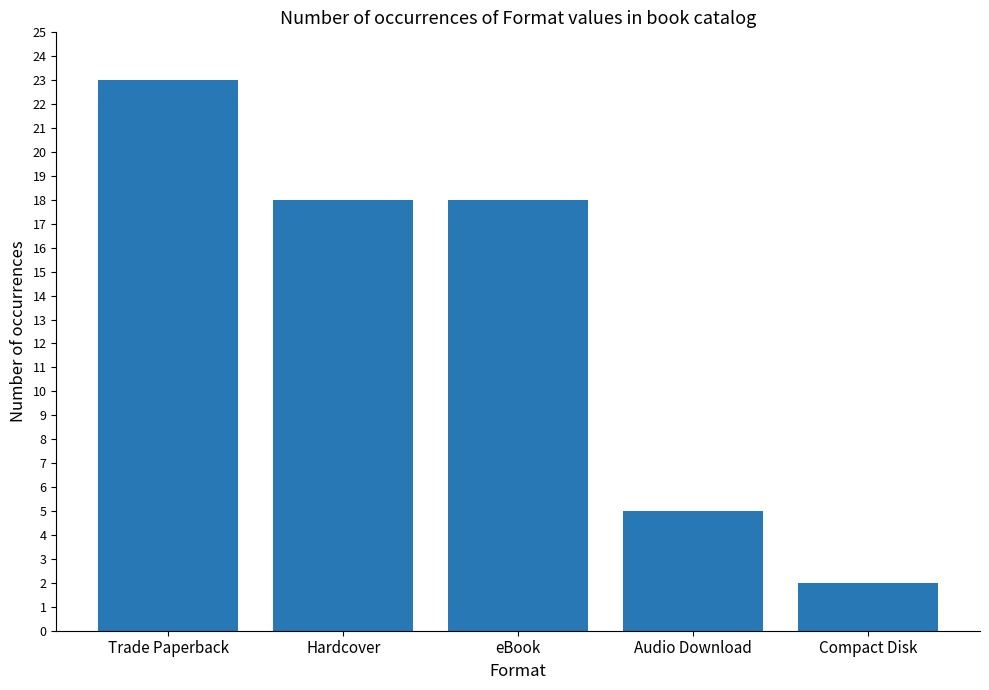

The value at Hardcover is 18. True or false?

True